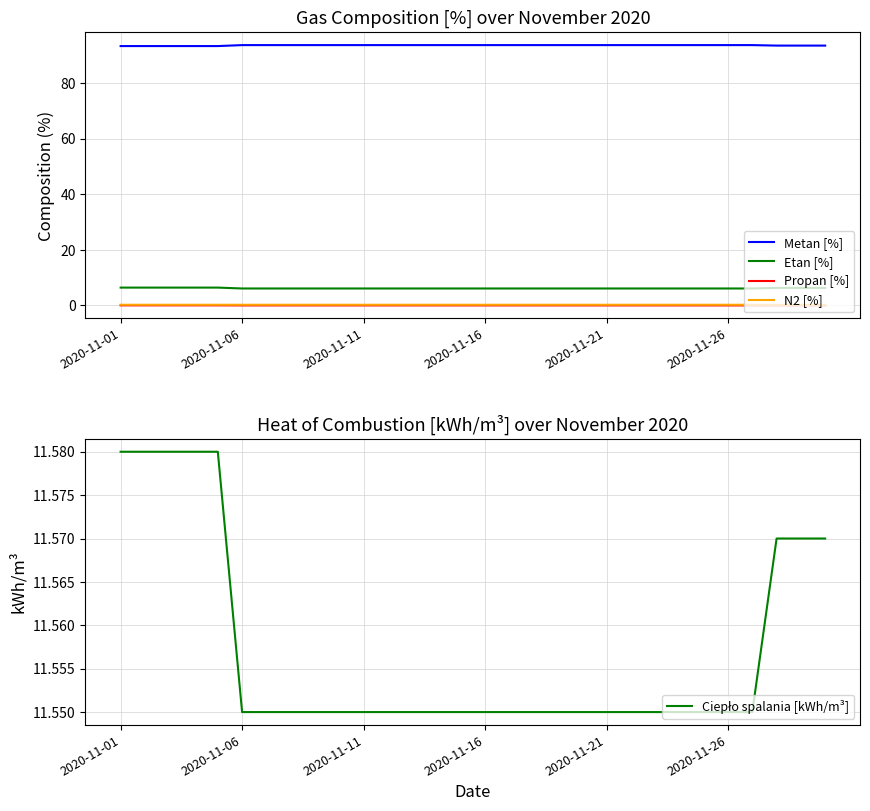

What is the label of the 30th point from the right?

2020-11-01